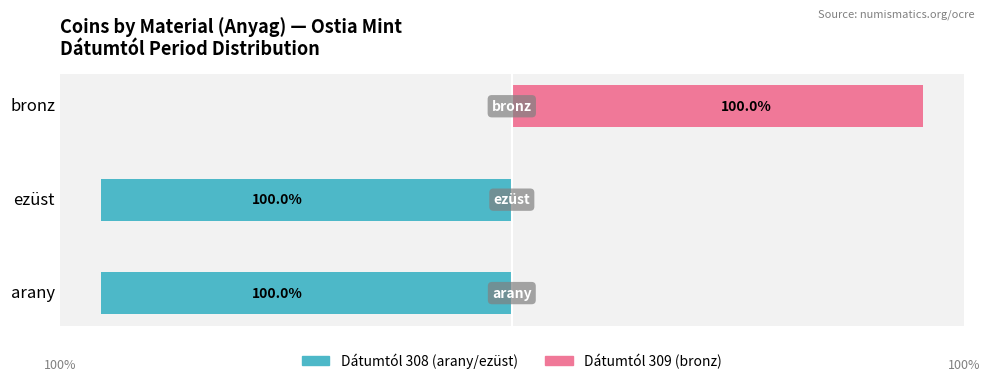

List the series in order of their peak value, lowest first.

Dátumtól 308 (arany/ezüst), Dátumtól 309 (bronz)